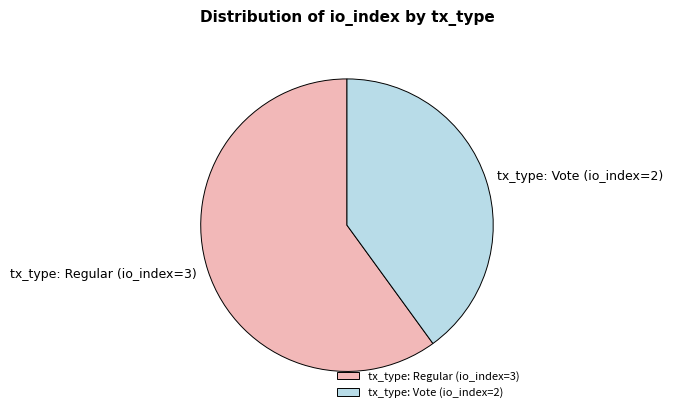

Rank the categories by value from highest to lowest.

tx_type: Regular (io_index=3), tx_type: Vote (io_index=2)